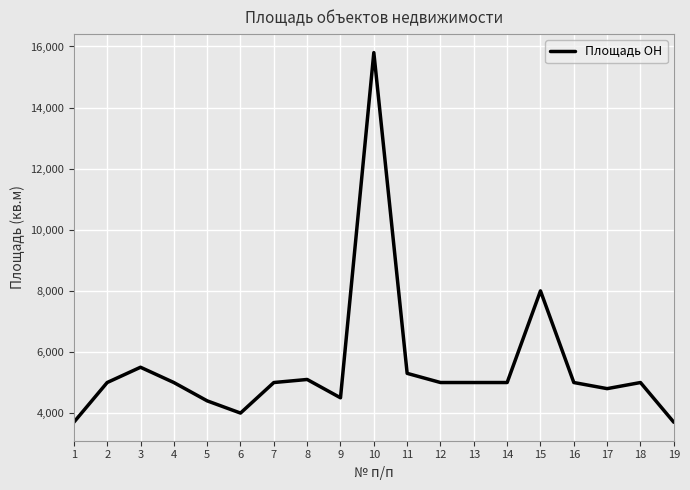

Which has a higher value, 5 or 11?

11